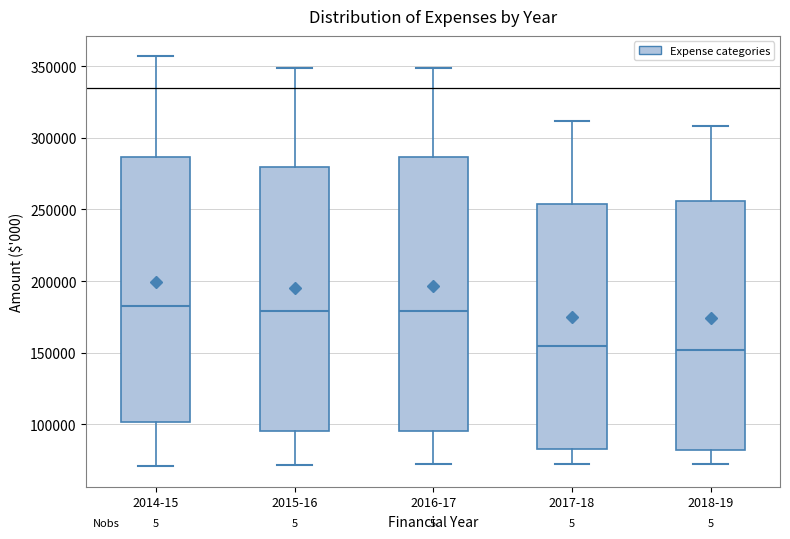

Reading left to right, read every box against the y-axis: the position of its median line, the range the box covers, and the ends of its whiskers. The values are not printed on the chart, so give them approximately, as read against the axis.

2014-15: median 185000, box 100000 to 285000, whiskers 70000 to 355000
2015-16: median 180000, box 95000 to 280000, whiskers 70000 to 350000
2016-17: median 180000, box 95000 to 285000, whiskers 75000 to 350000
2017-18: median 155000, box 85000 to 255000, whiskers 75000 to 310000
2018-19: median 150000, box 80000 to 255000, whiskers 75000 to 310000